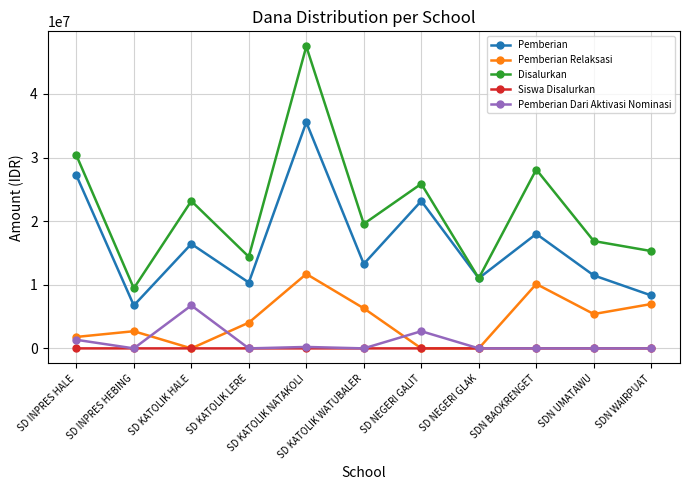

Is this an area chart (filled region under the line)?

No